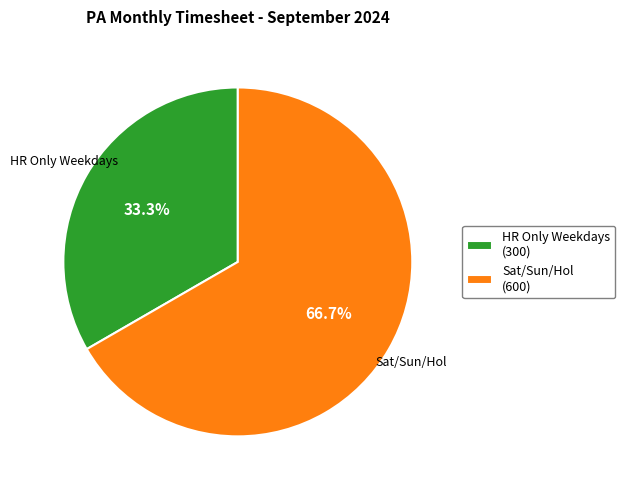

Approximately how many times larger is the value at Sat/Sun/Hol compared to HR Only Weekdays?

2.0